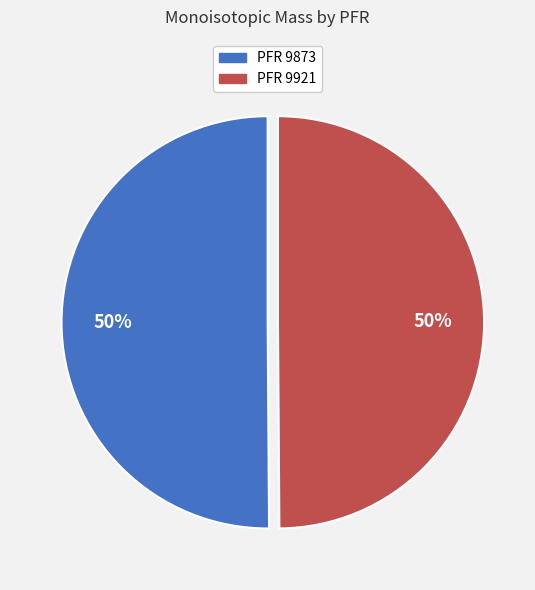

To the nearest percent, what is the average slice percentage?

50%